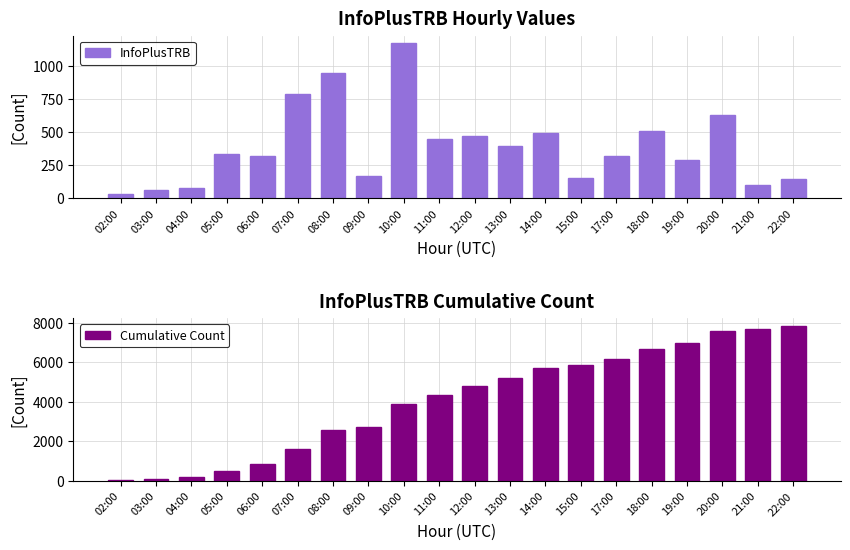

The Cumulative Count series shows 599 at 09:00. True or false?

False